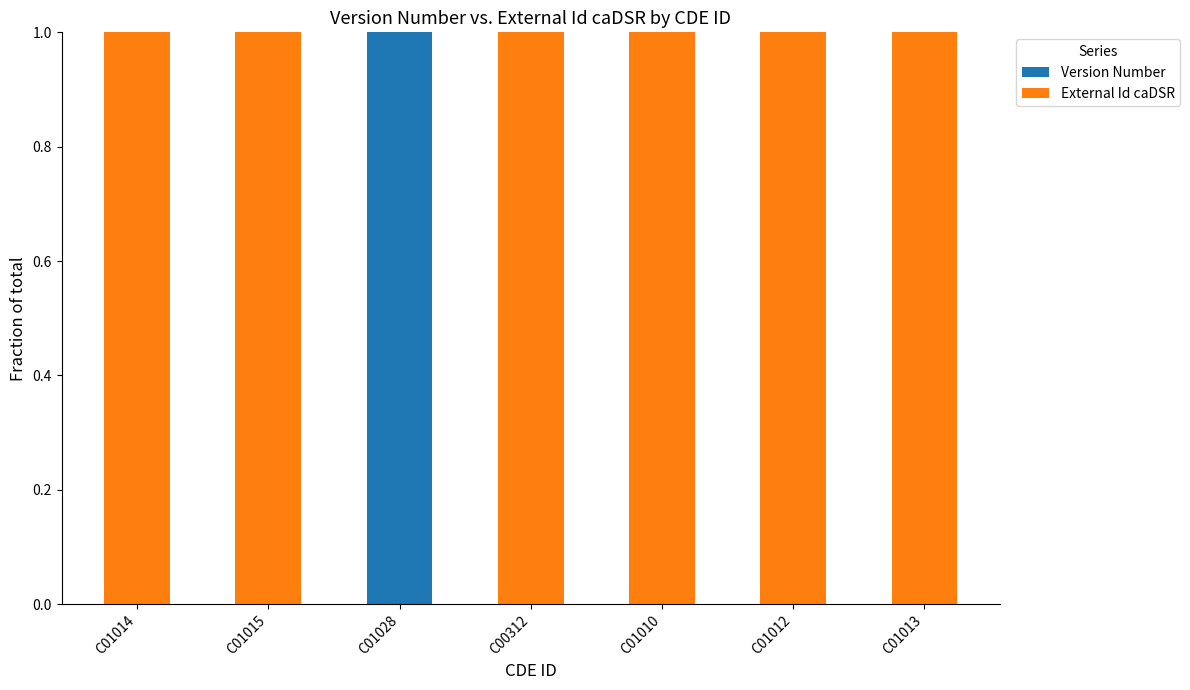

Count the number of categories in the chart.

7